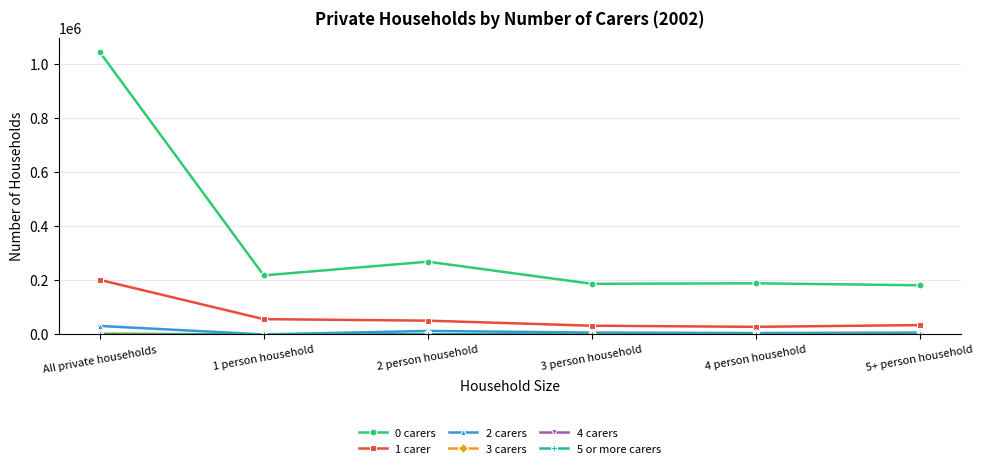

What is the maximum value shown in the chart?

1042793